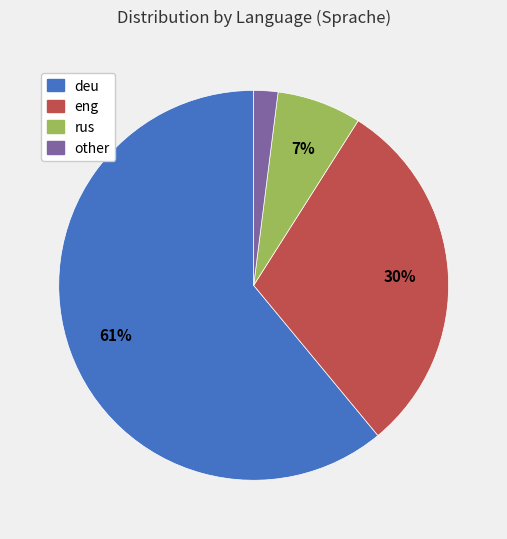

Between eng and rus, which is larger?

eng